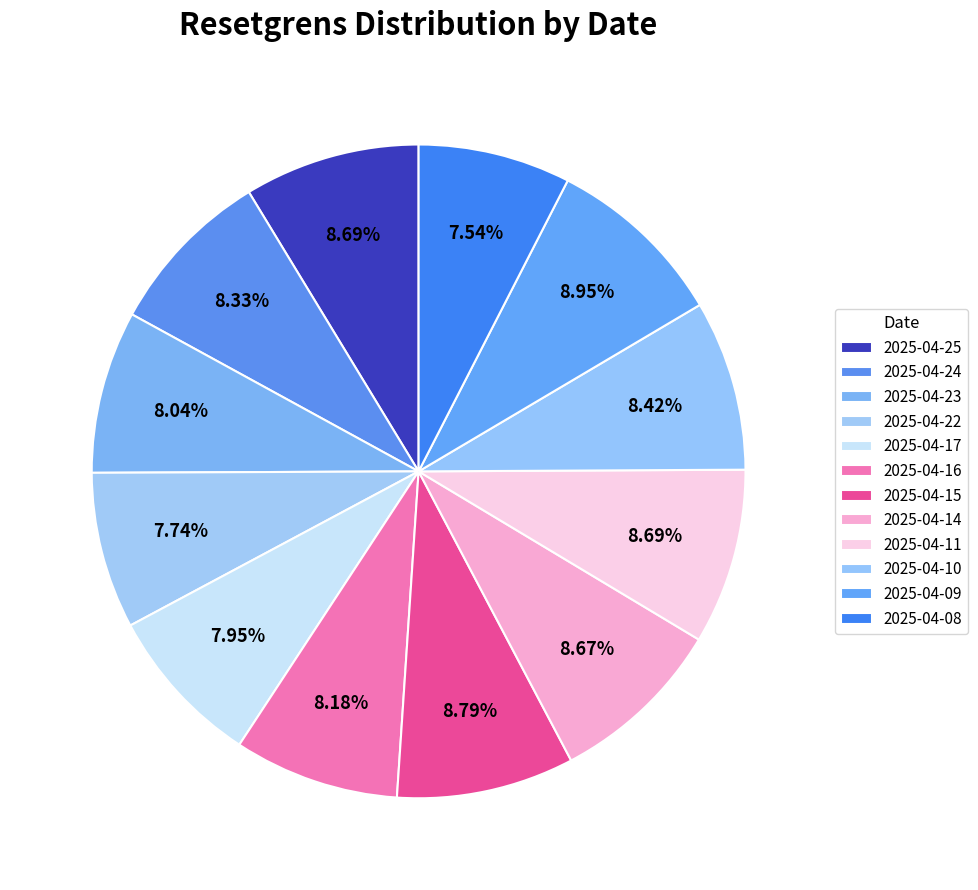

Is there a majority slice in this chart?

No